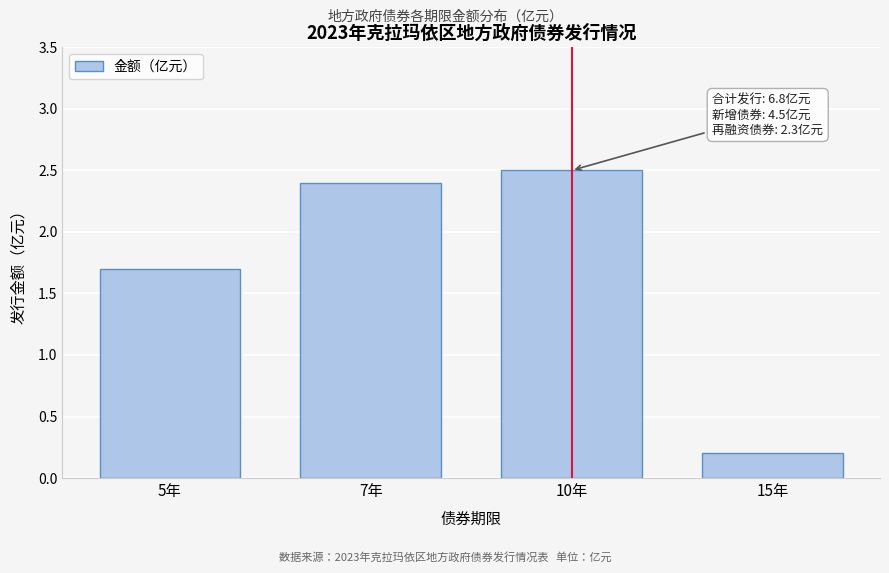

Reading left to right, what are all the values shown in this chart?

5年=1.7	7年=2.4	10年=2.5	15年=0.2